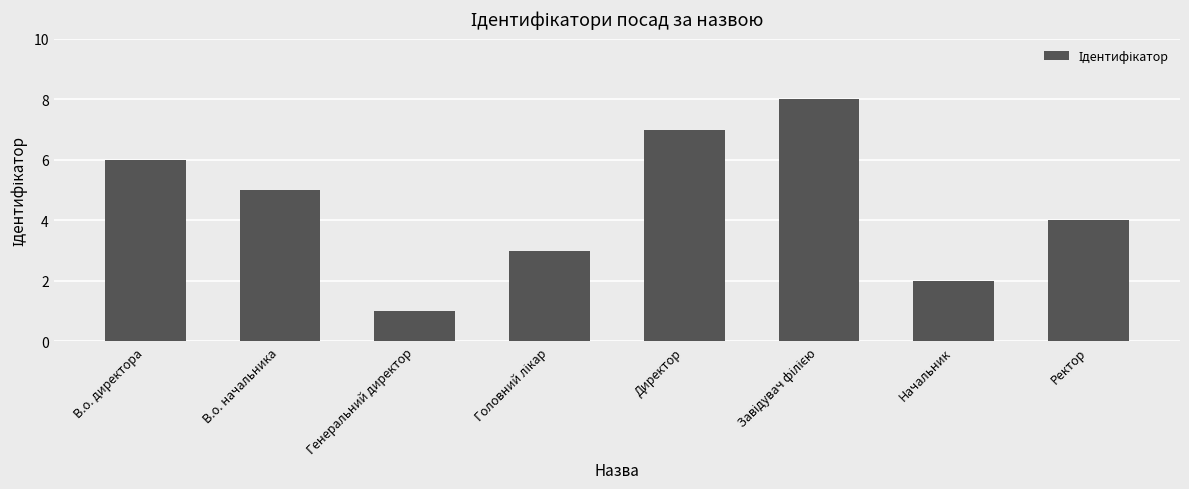

What is the label of the 4th bar from the right?

Директор